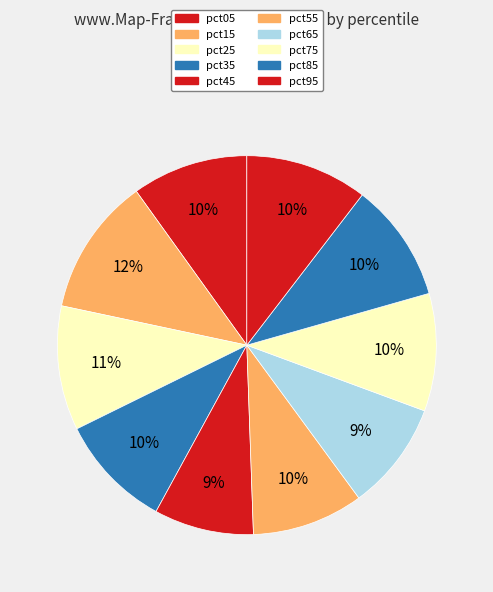

Between pct85 and pct25, which is larger?

pct25